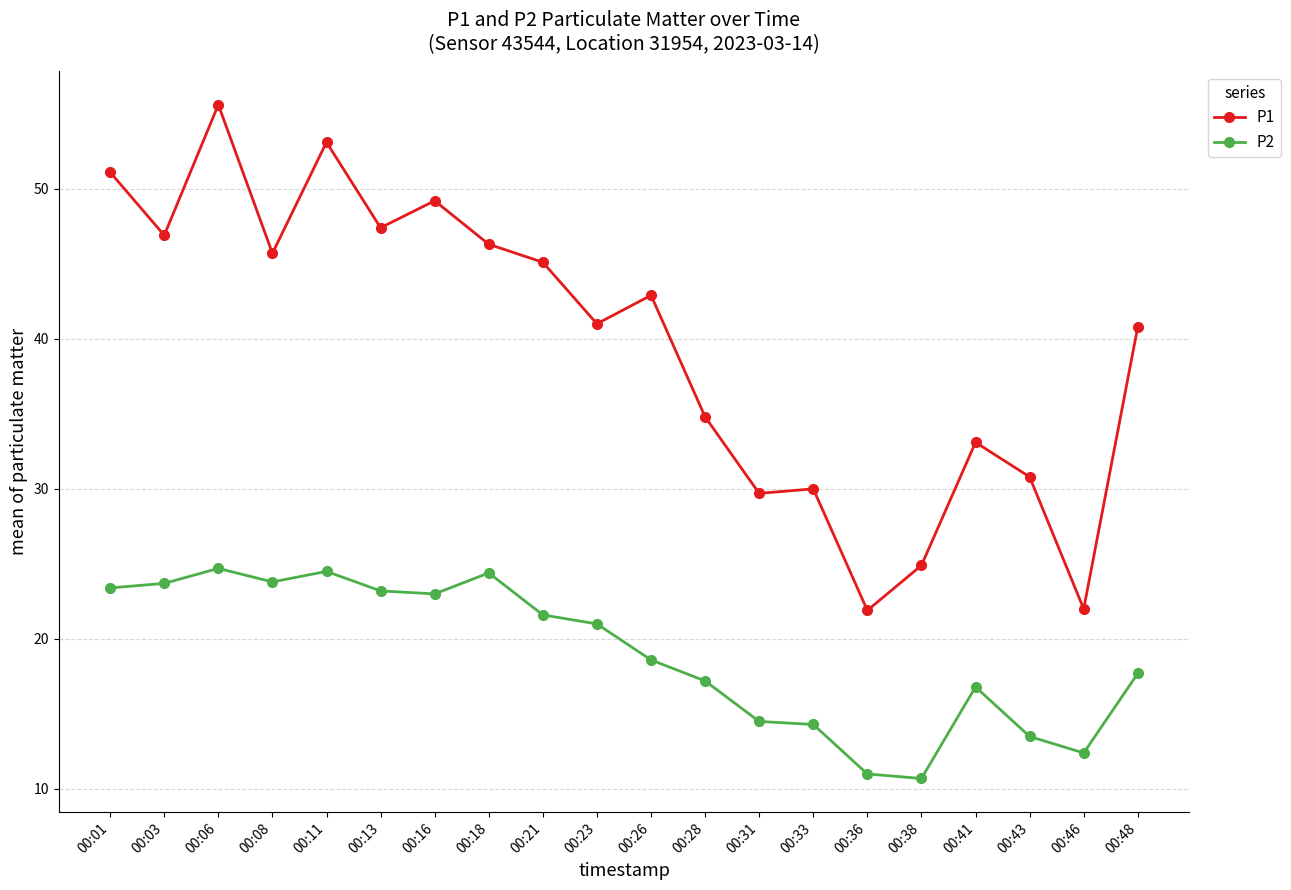

What is the value of the P2 point at the 16th from the left?

10.7